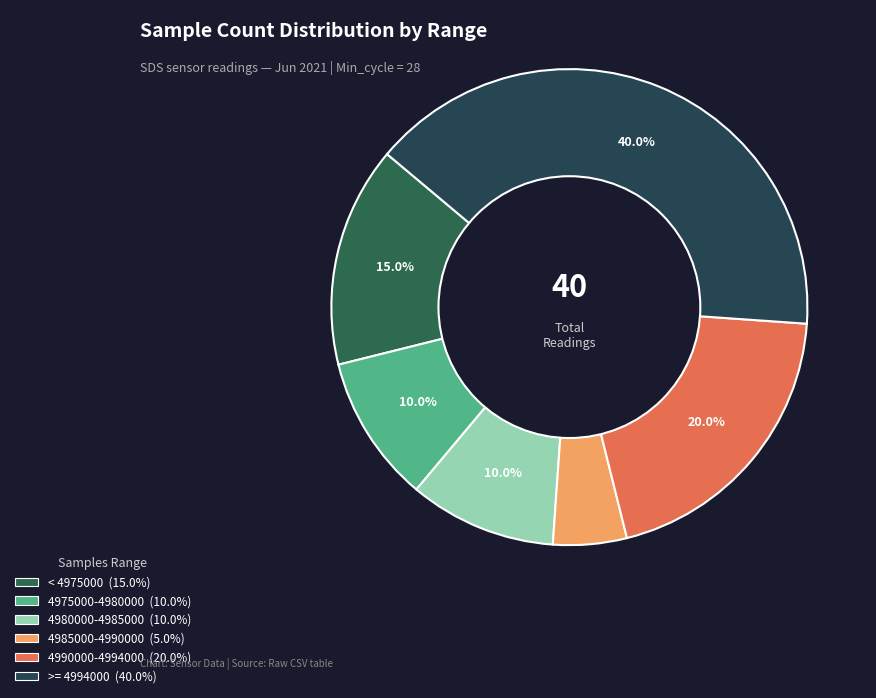

Count the number of slices in the pie.

6